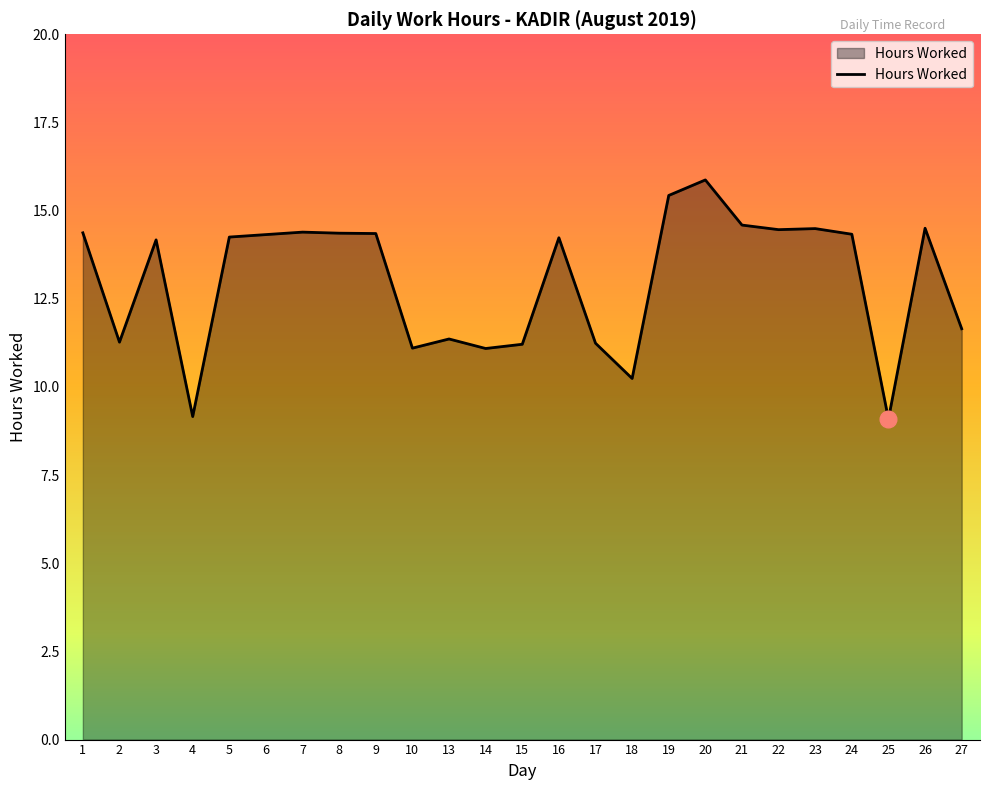

At which label is the value closest to 12?

27